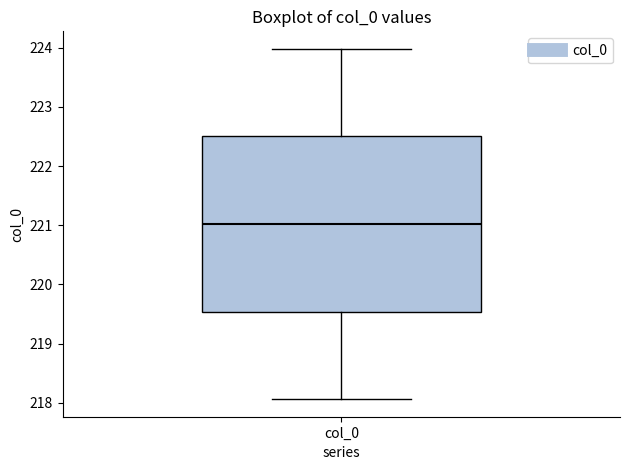

Read this box plot against the y-axis: the position of the median line, the range covered by the box, and the ends of both whiskers. The values are not printed on the chart, so give them approximately, as read against the axis.

median 221.0, box 219.5 to 222.5, whiskers 218.1 to 224.0